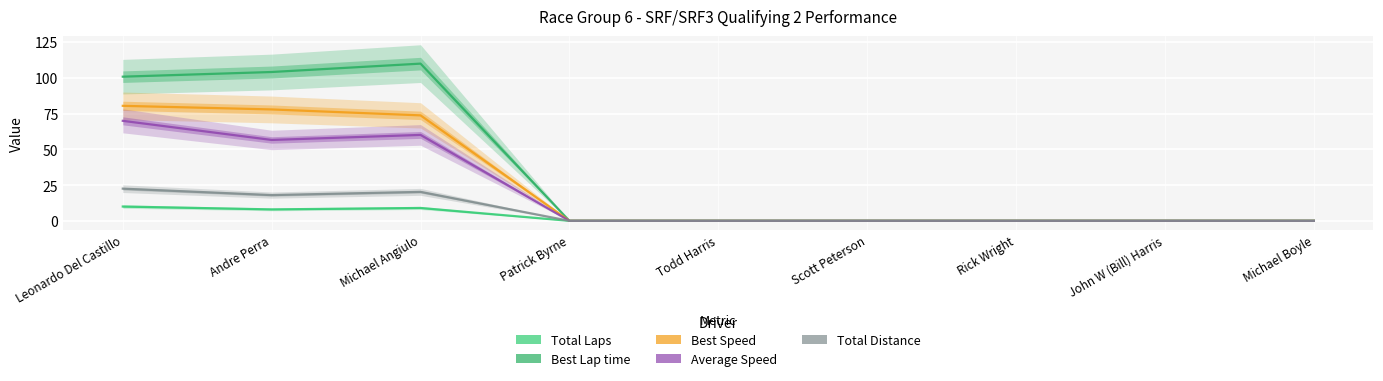

What are all the series names shown in the legend?

Total Laps, Best Lap time, Best Speed, Average Speed, Total Distance